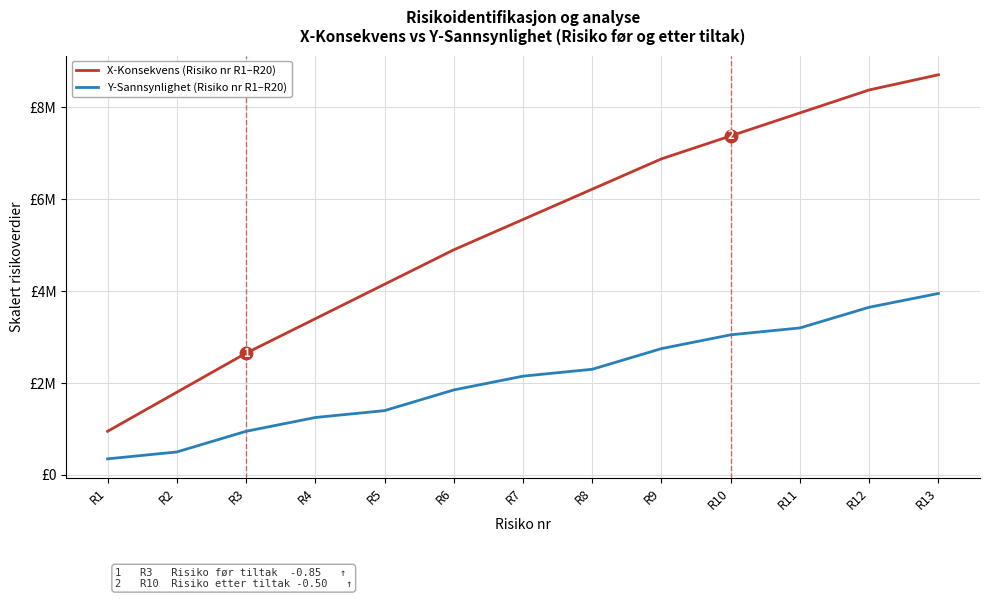

Is the value of X-Konsekvens (Risiko nr R1–R20) at R13 greater than the value of Y-Sannsynlighet (Risiko nr R1–R20) at R12?

Yes